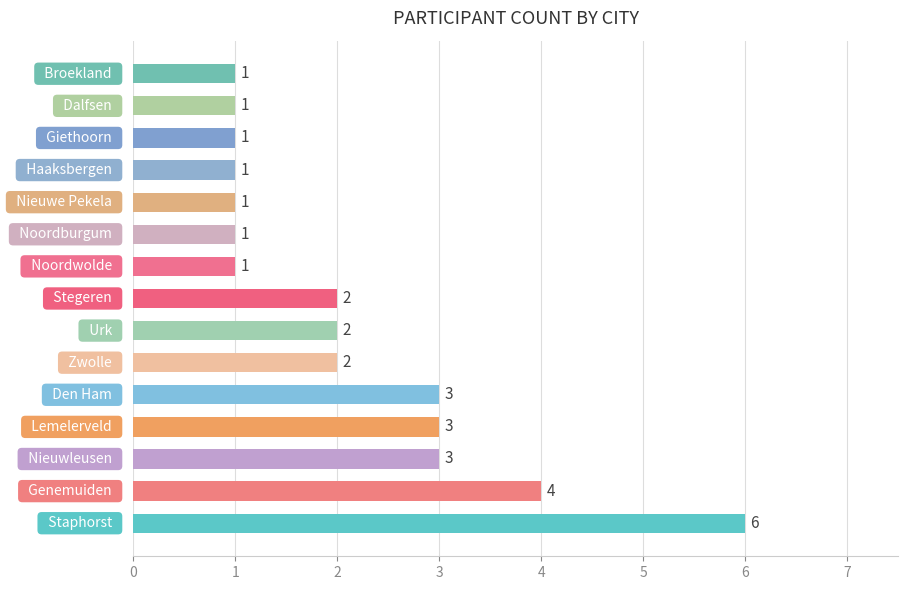

What is the greatest value displayed?

6